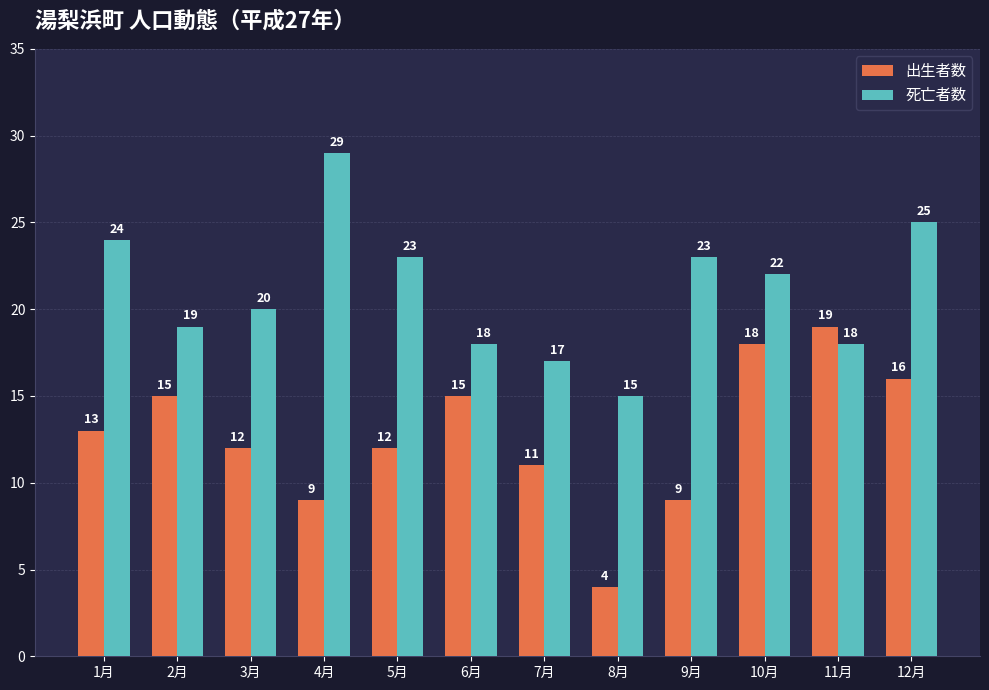

How many groups of bars are there?

12